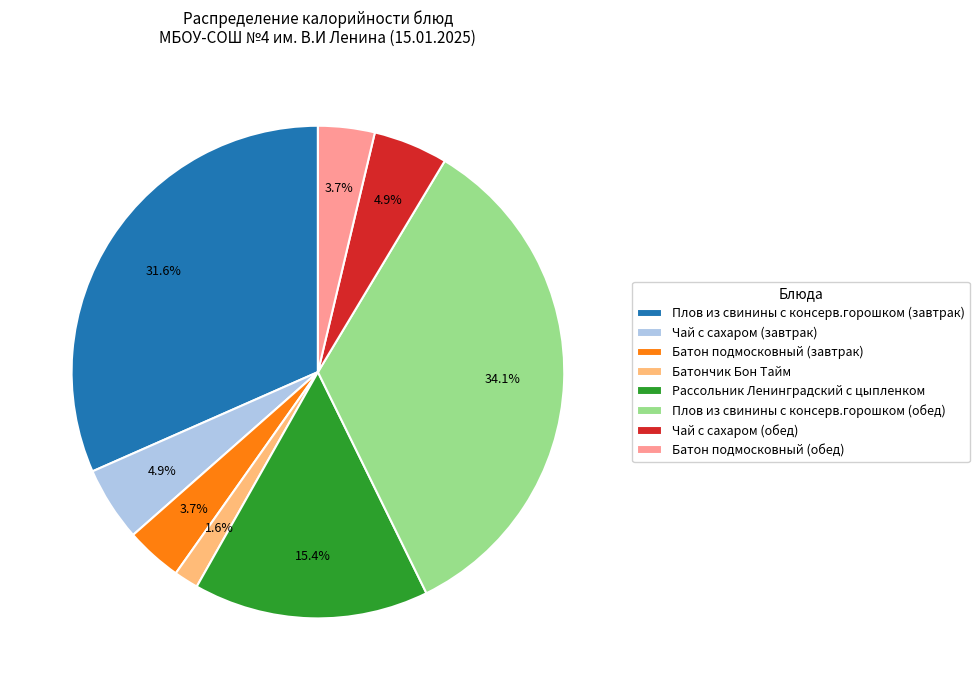

Is it true that Рассольник Ленинградский с цыпленком is 23% of the pie?

False